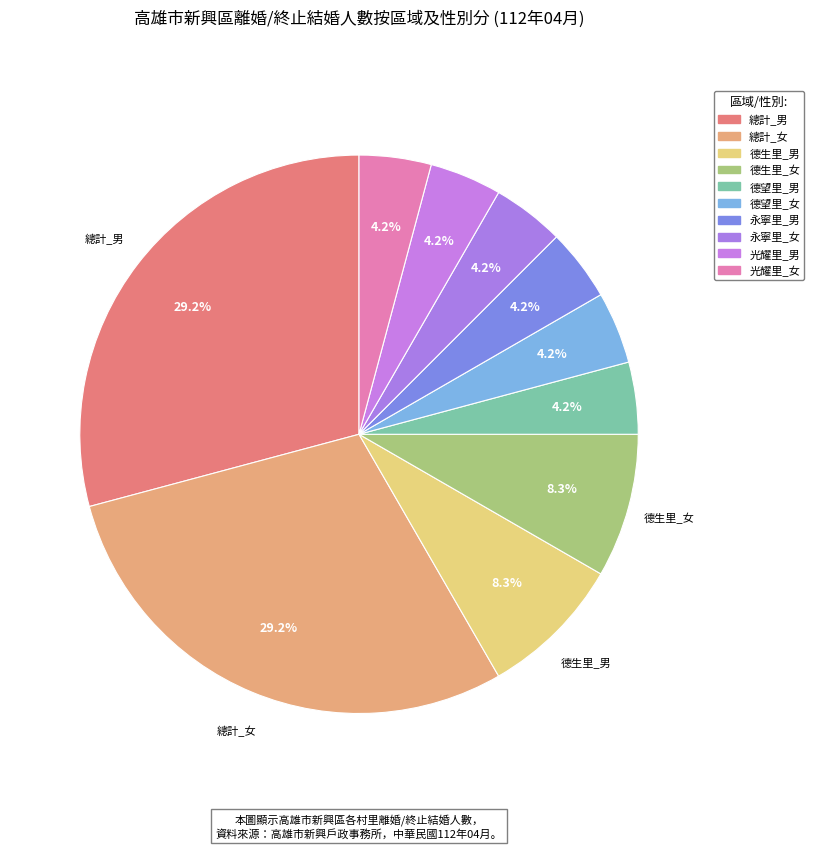

The 德生里_男 slice represents 8% of the pie. True or false?

True